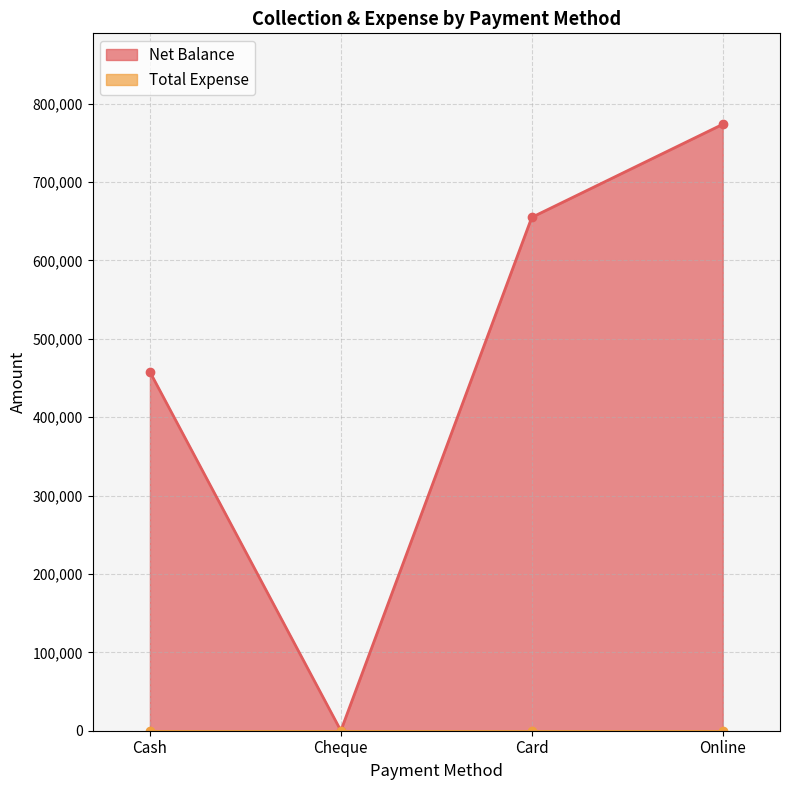

How many points are lower than both their immediate neighbors (excluding endpoints)?

1